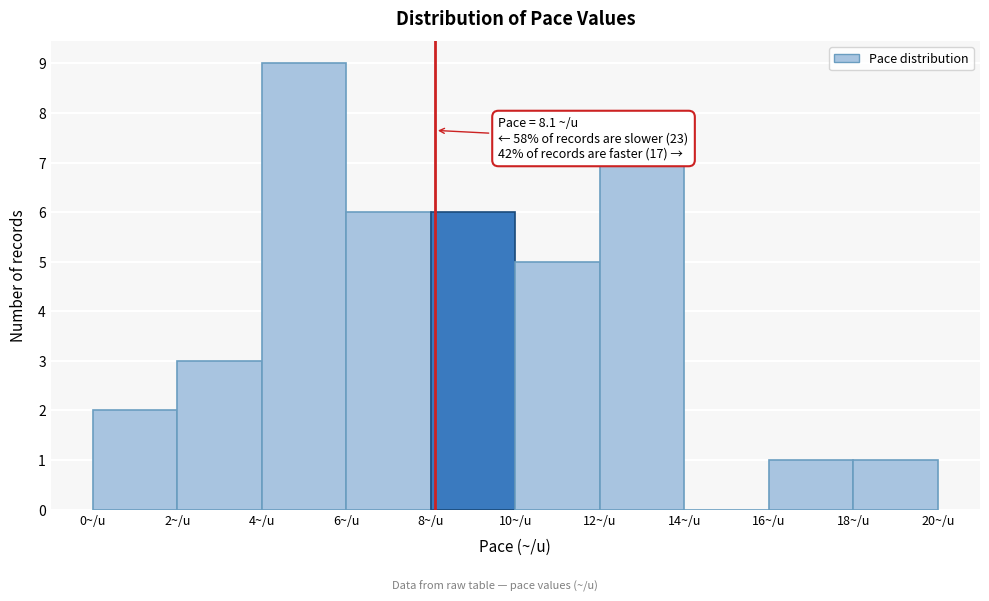

Over which range of the x-axis is the bar tallest?

4 to 6